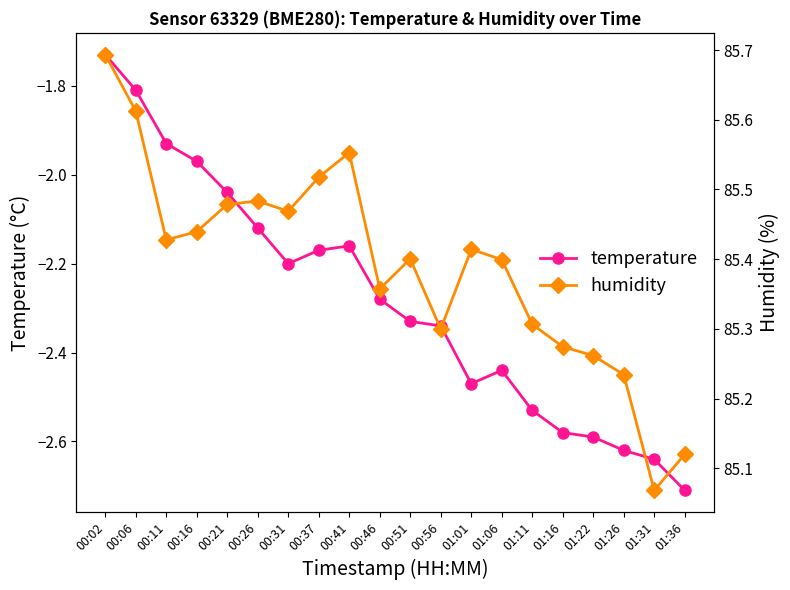

Rank the series at 01:31 from lowest to highest value.

temperature, humidity